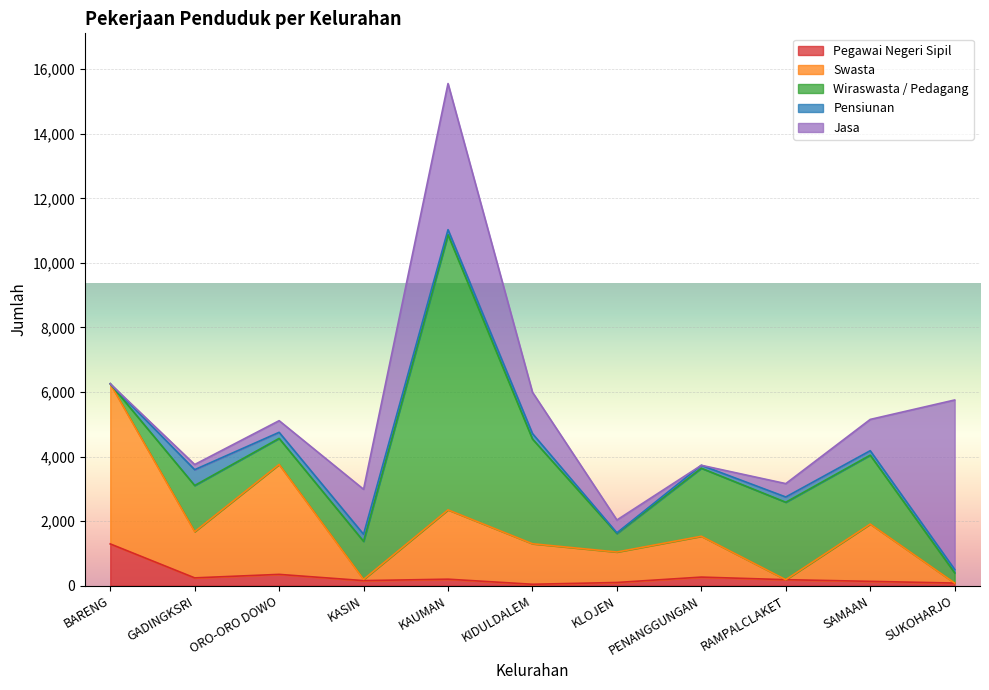

How many values in the Pegawai Negeri Sipil series are below 187?

5